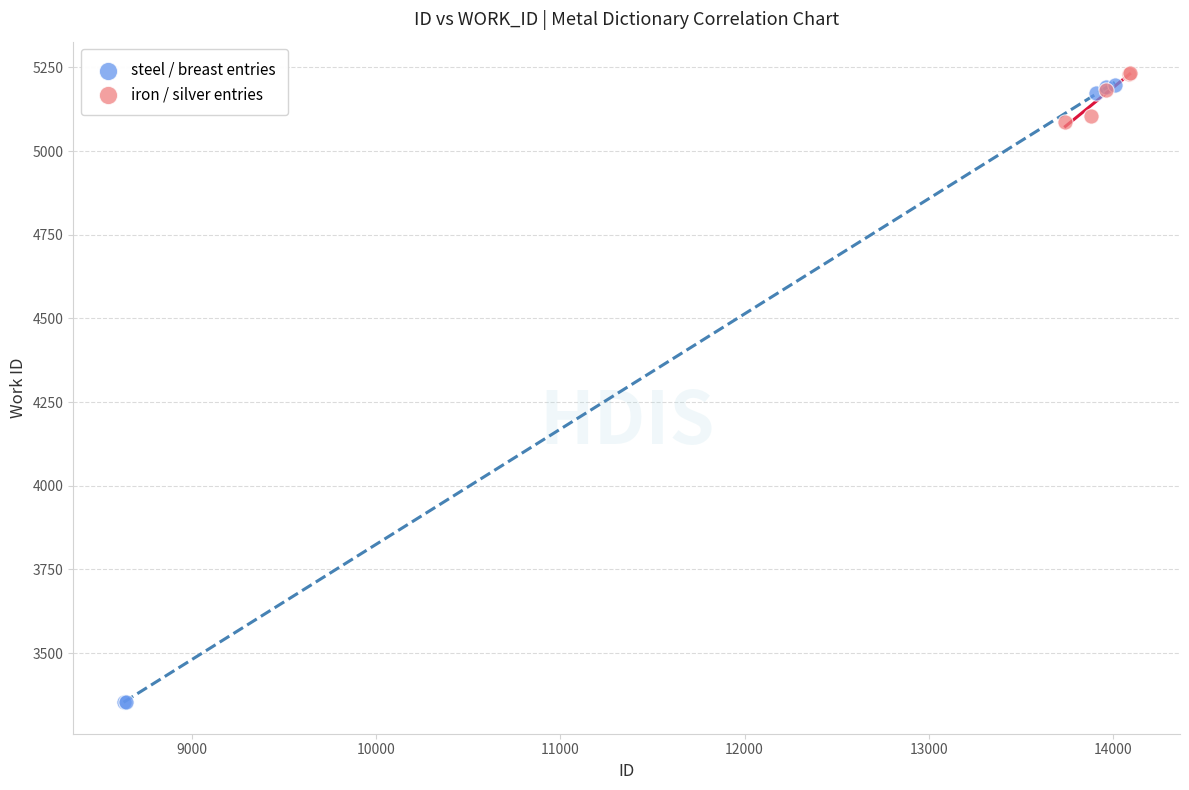

What are all the series names shown in the legend?

steel / breast entries, iron / silver entries